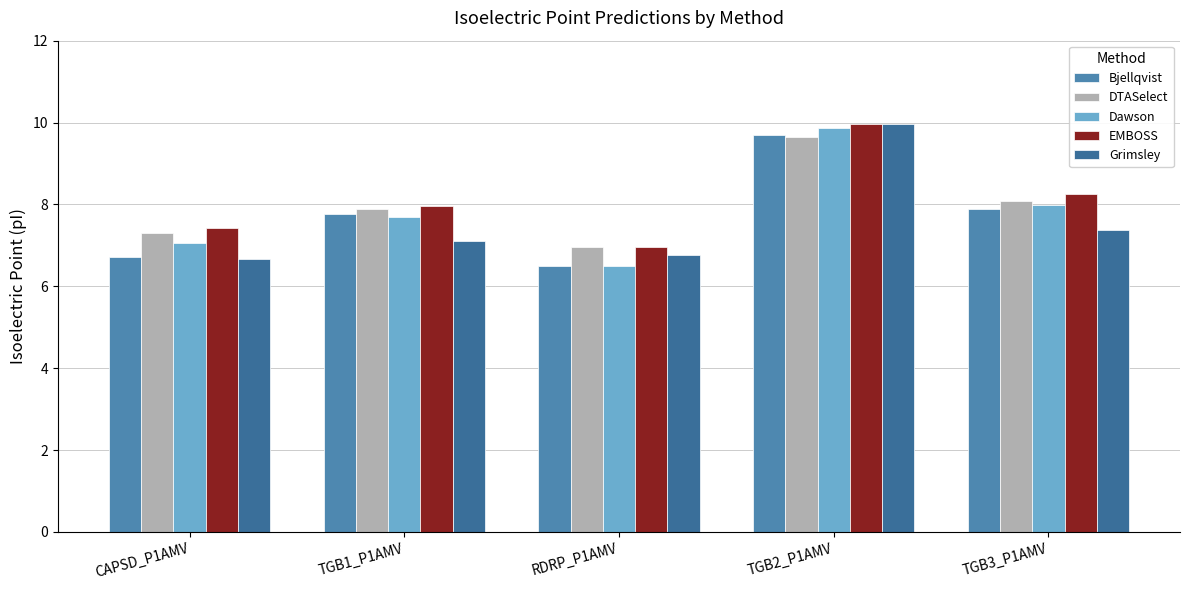

How many data points in Grimsley are above 7?

3